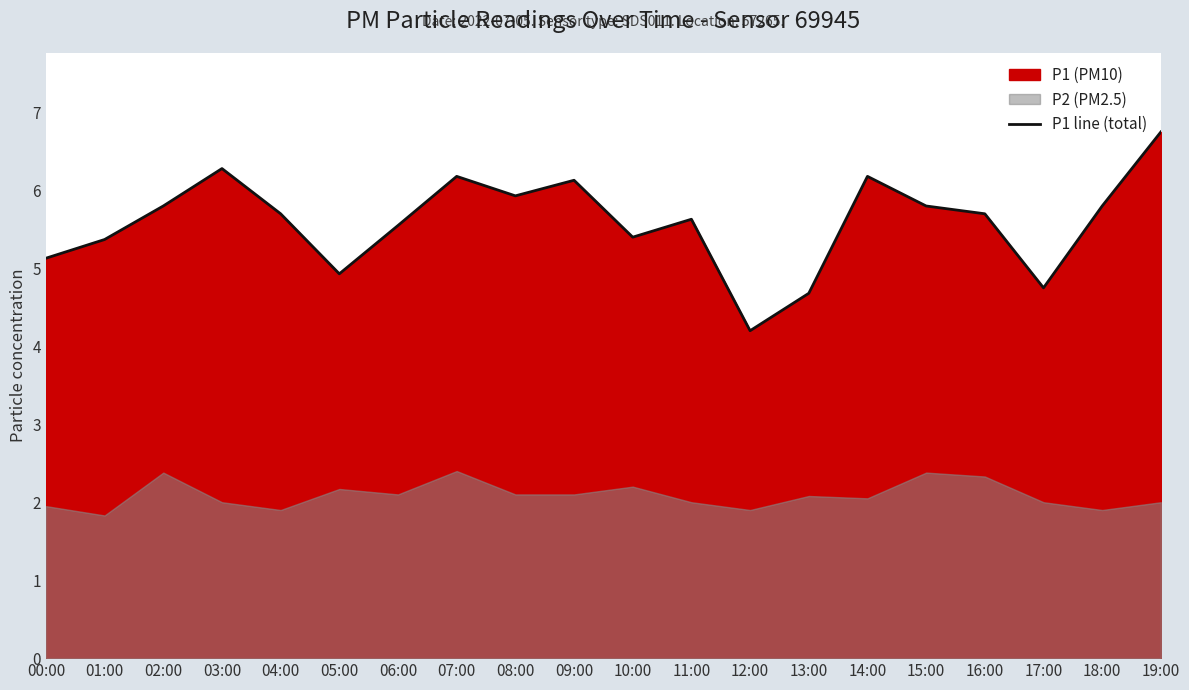

What is the sum of the values at 12:00 and 07:00?

10.4